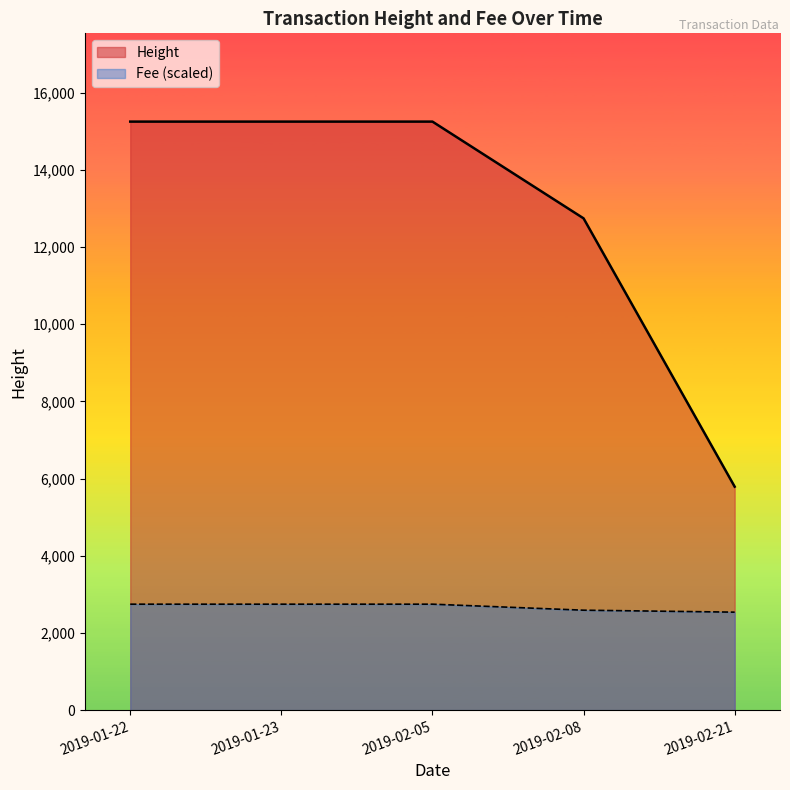

At which category is the sum across all series the highest?

2019-01-22